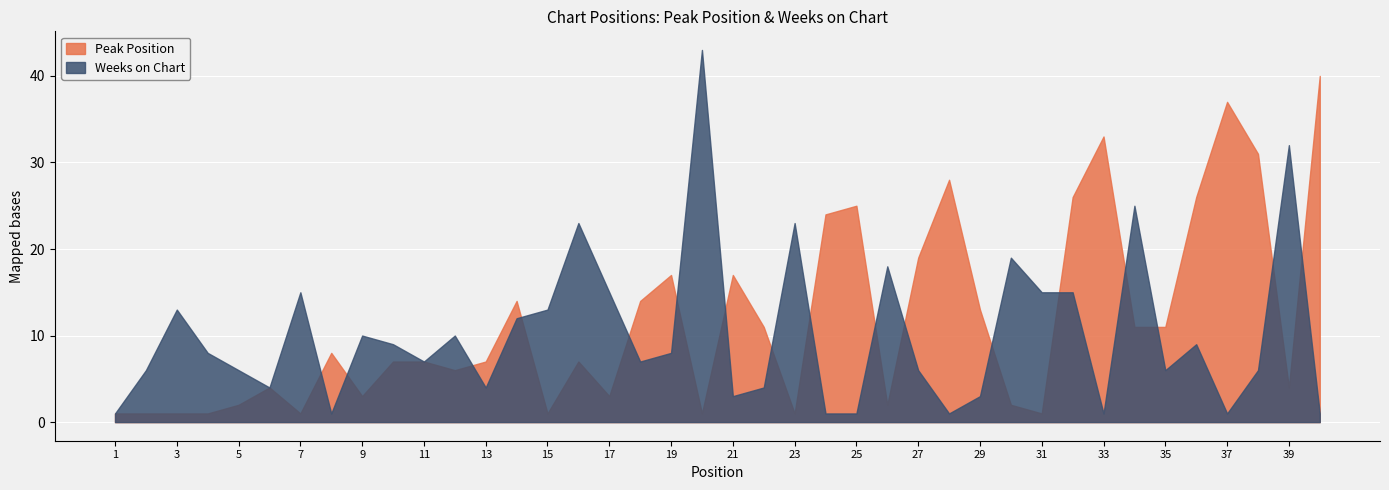

Count the number of categories in the chart.

40